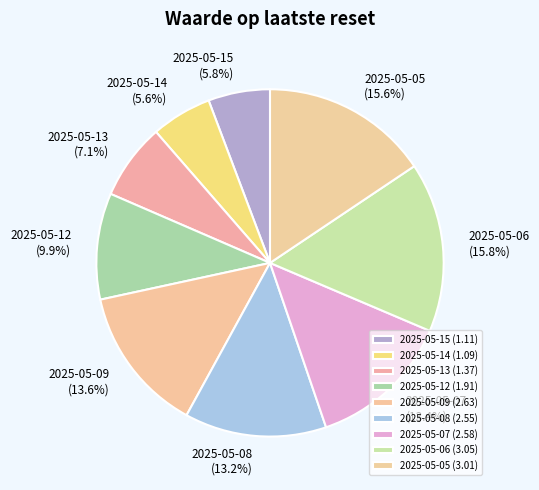

Which category has the biggest portion of the pie?

2025-05-06